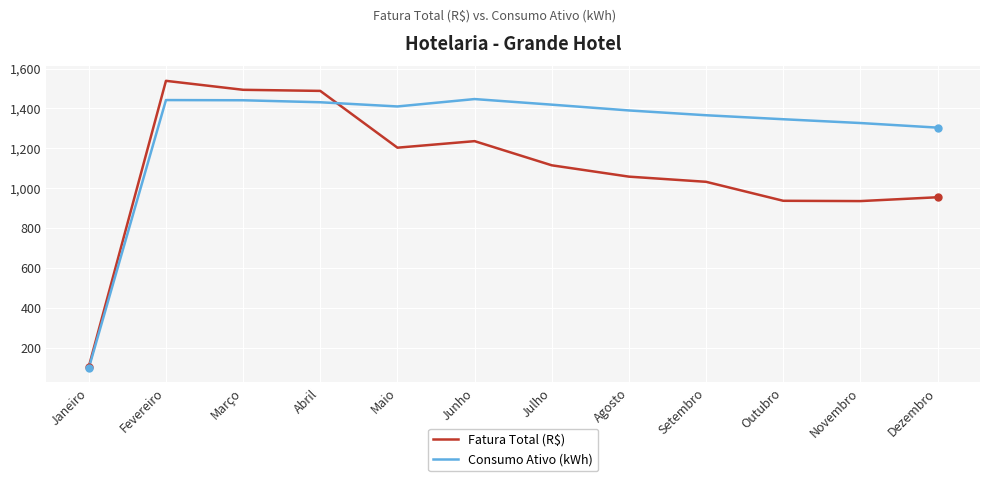

What position from the right is Outubro?

3